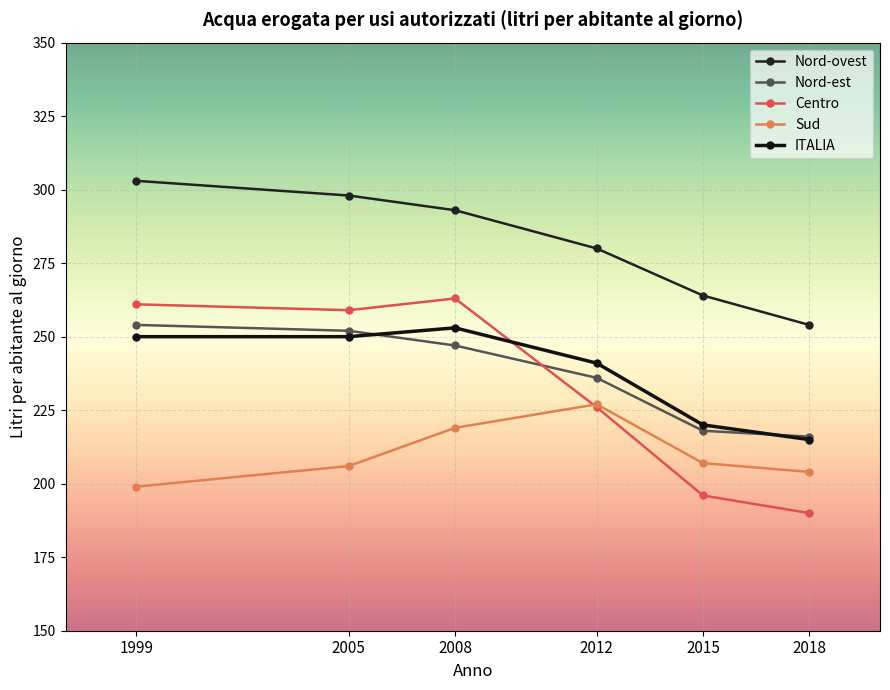

The ITALIA series shows 241 at 2012. True or false?

True